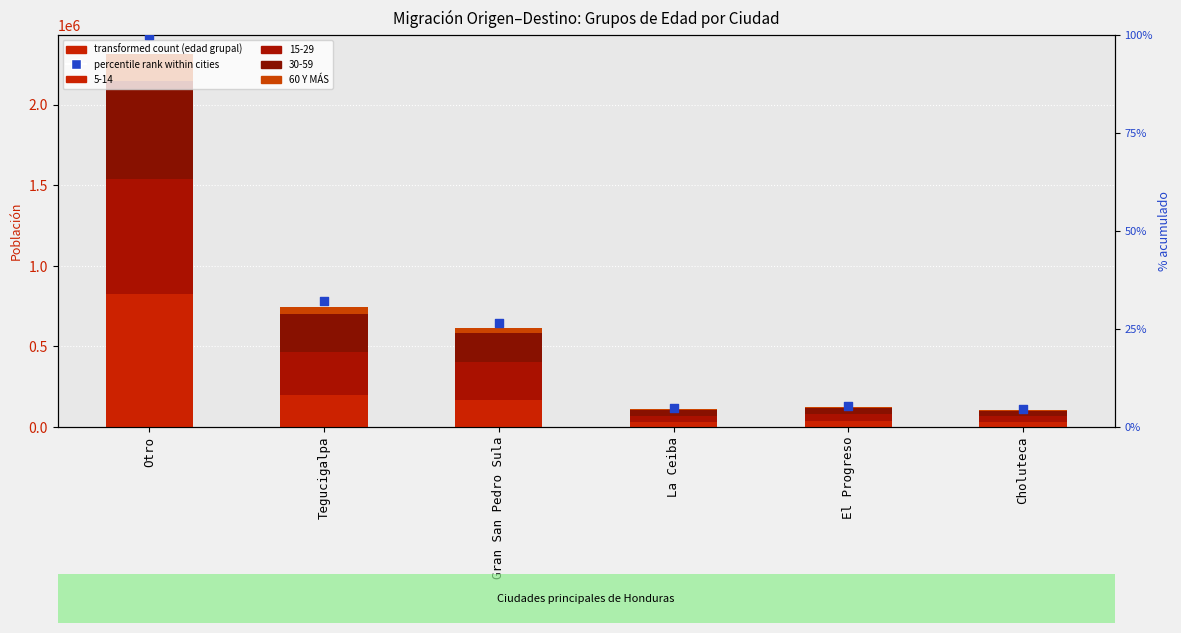

Is the value of % del total at Gran San Pedro Sula greater than the value of 60 Y MÁS at El Progreso?

No